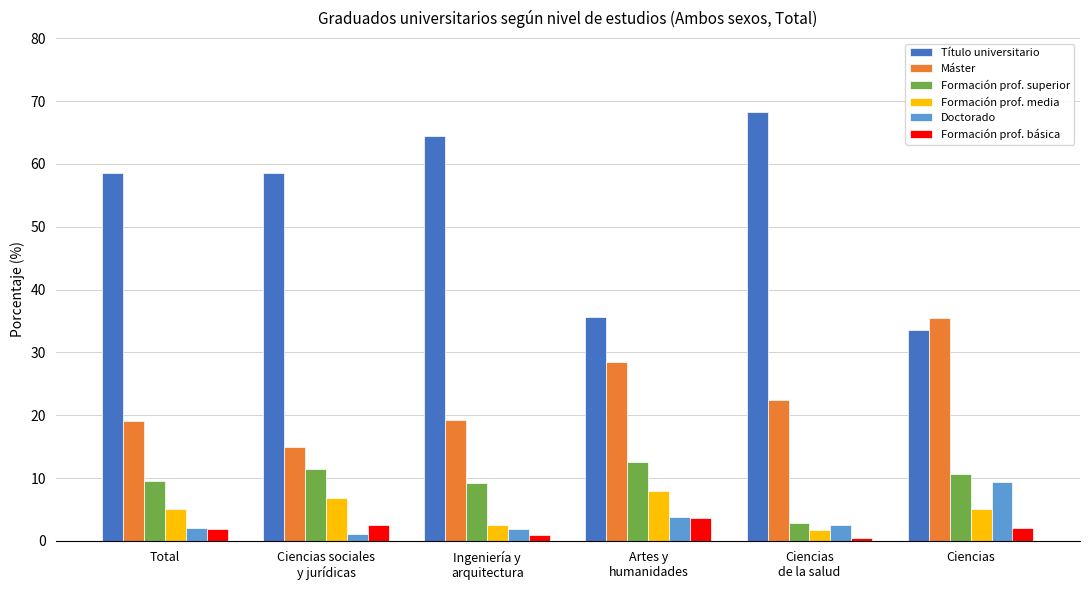

Read the Título universitario value at Total.

58.6